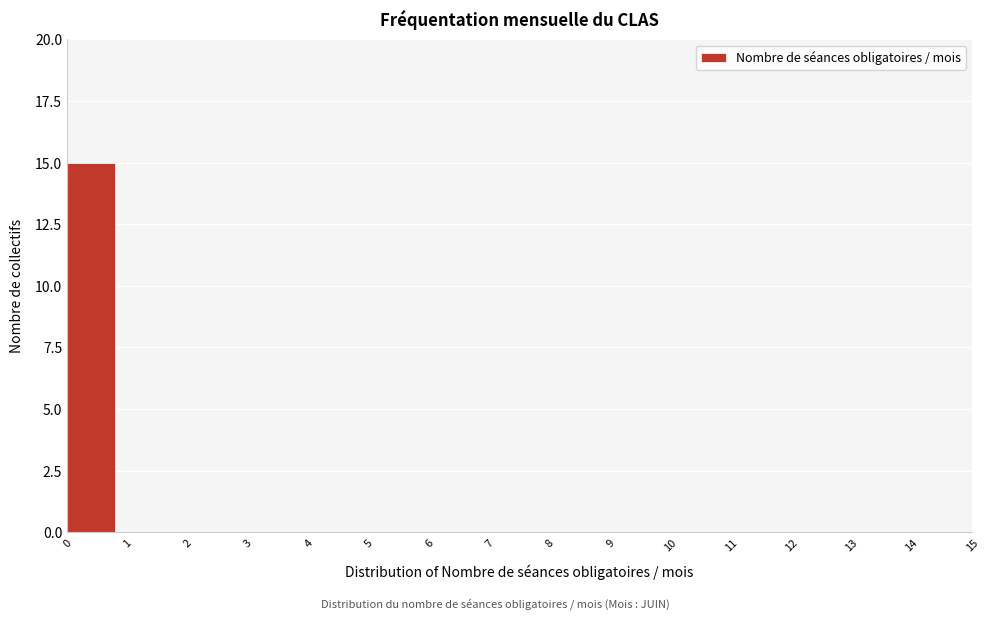

Reading left to right, list every bar in this chart as the range it spans on the x-axis followed by its height. The values are not printed on the chart, so give them approximately, as read against the axis.

0 to 1: 15
1 to 2: 0
2 to 3: 0
3 to 4: 0
4 to 5: 0
5 to 6: 0
6 to 7: 0
7 to 8: 0
8 to 9: 0
9 to 10: 0
10 to 11: 0
11 to 12: 0
12 to 13: 0
13 to 14: 0
14 to 15: 0